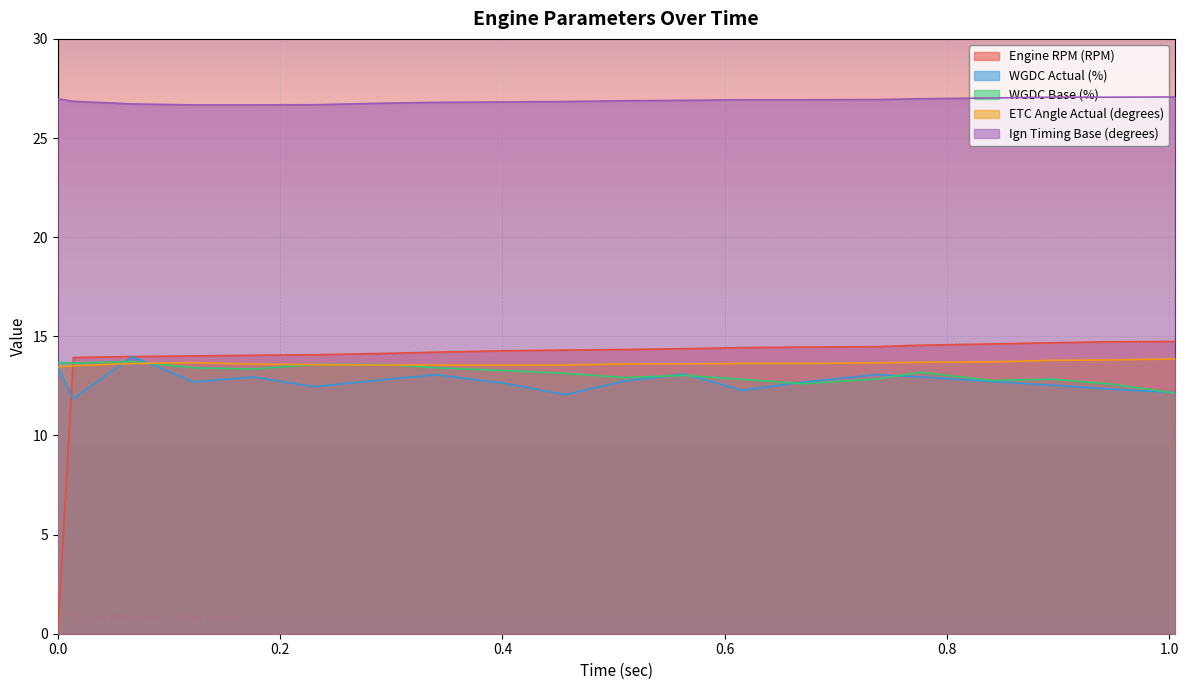

Does the chart display data point markers on the line(s)?

No